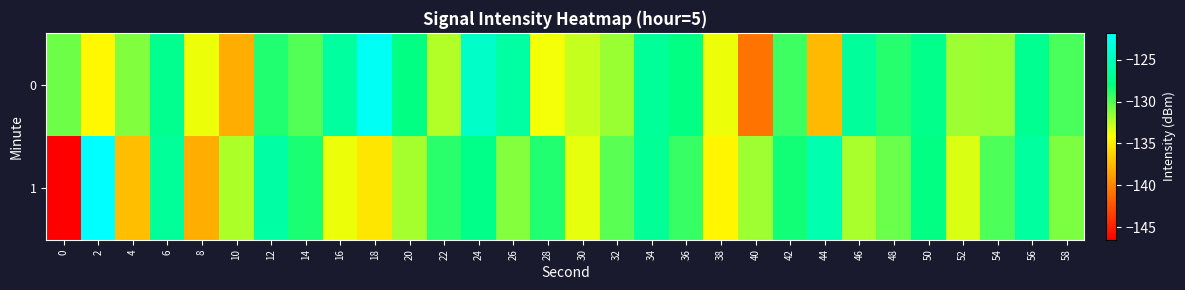

Rank the series at 40 from lowest to highest value.

0, 1